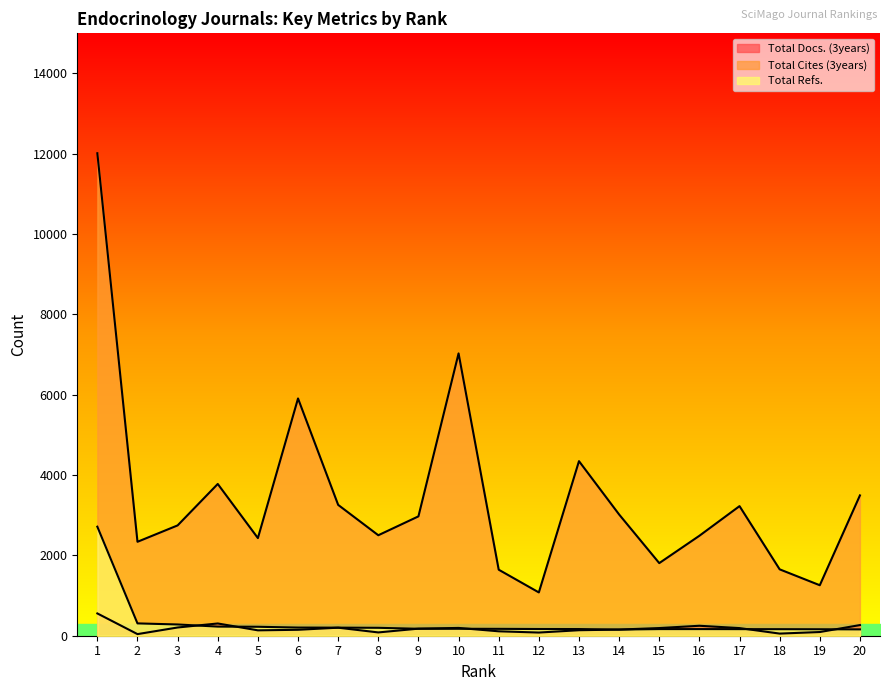

Which series has the widest spread of values?

Total Cites (3years)